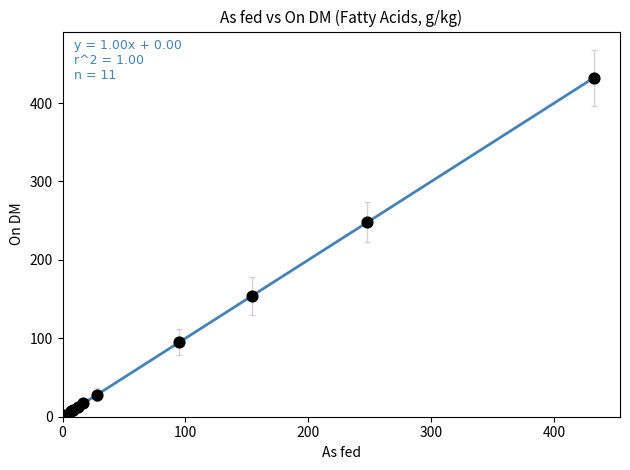

What Y value in the scatter plot is closest to 216?

248.0